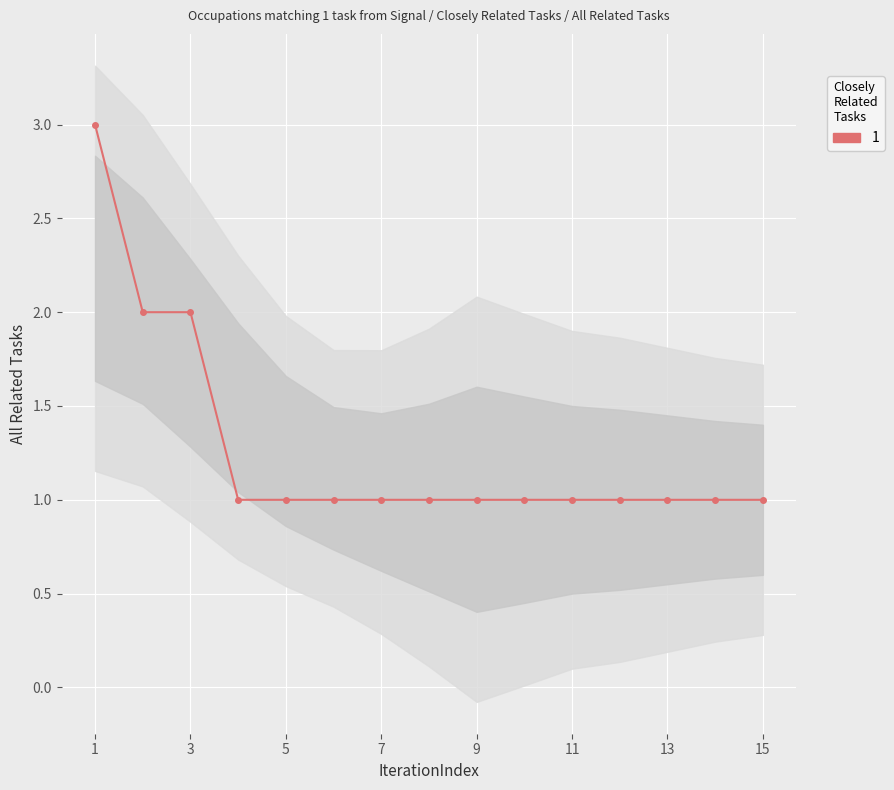

How many lines are shown in the chart?

1